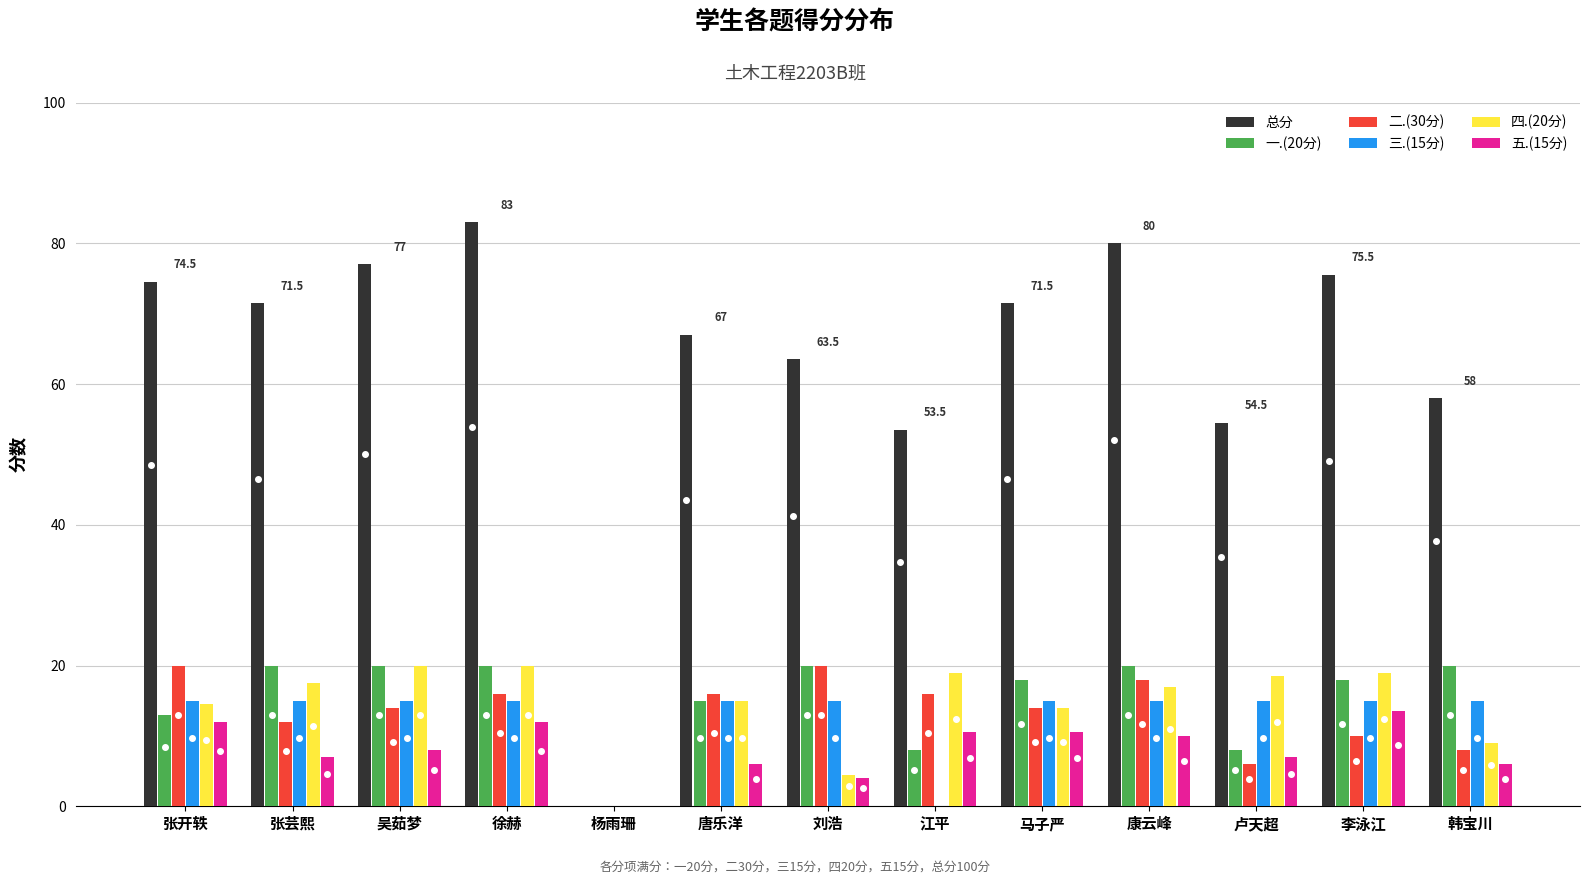

Is it true that 一.(20分) equals 13.6 at 康云峰?

False